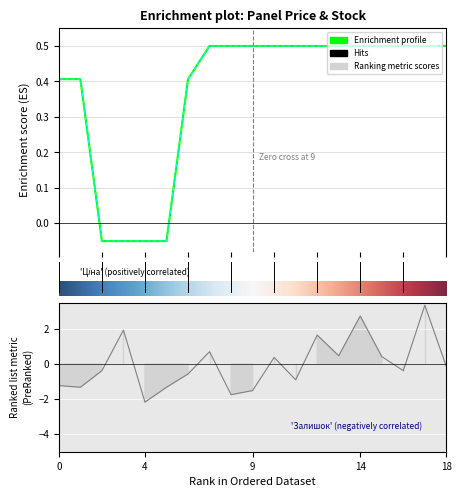

What is the minimum value for Залишок?

-2.2